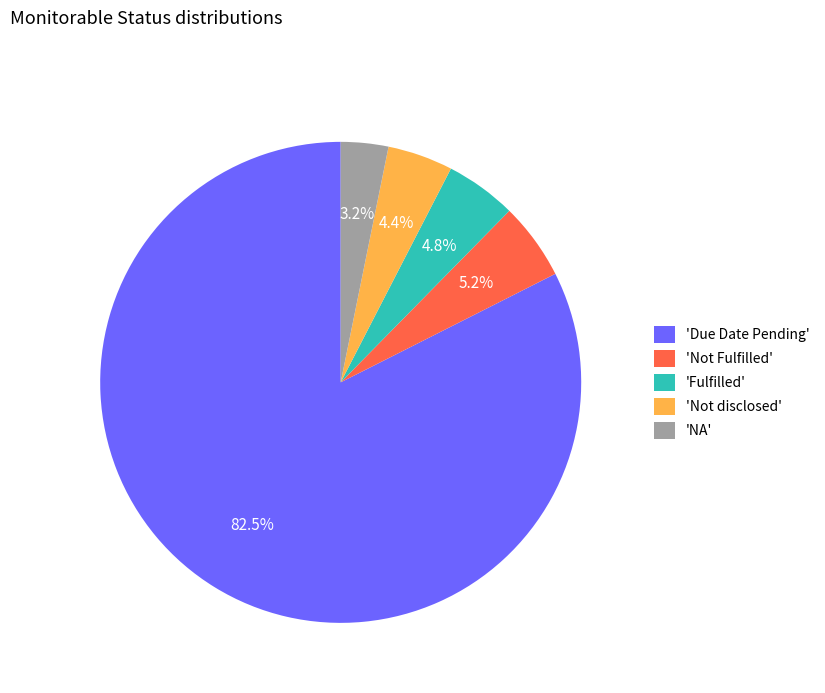

Combined, what portion of the pie is 'Fulfilled' and 'NA'?

8.0%